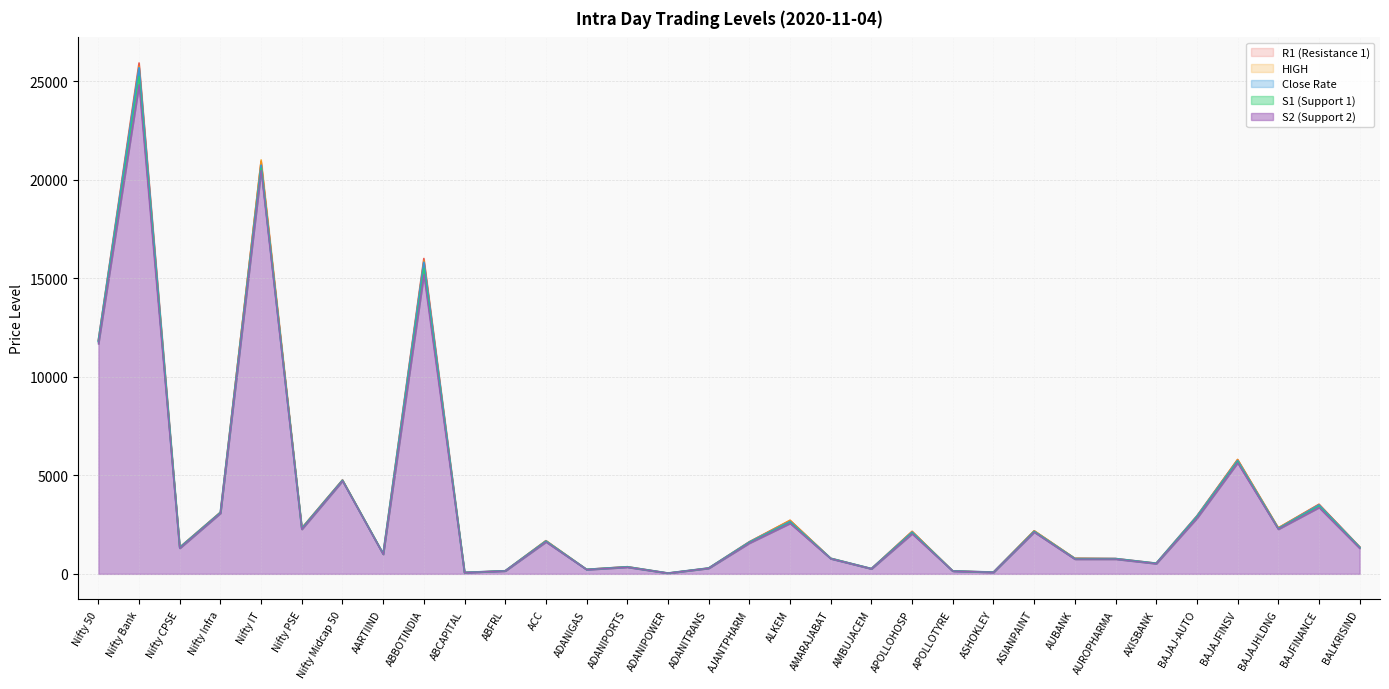

Is the value of Close Rate at BAJAJ-AUTO greater than the value of S2 (Support 2) at AARTIIND?

Yes